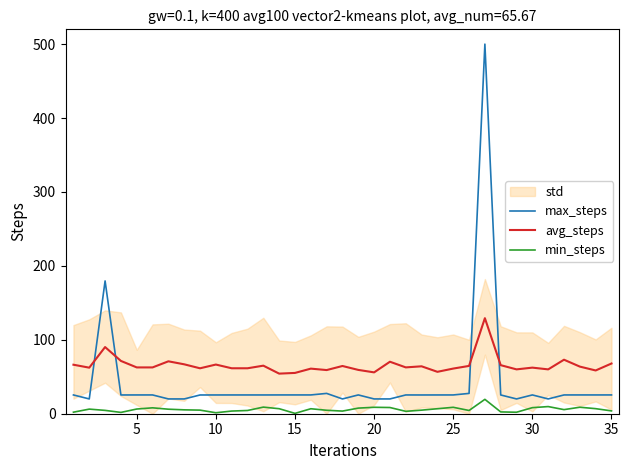

Is it true that avg_steps equals 105.2 at 25?

False